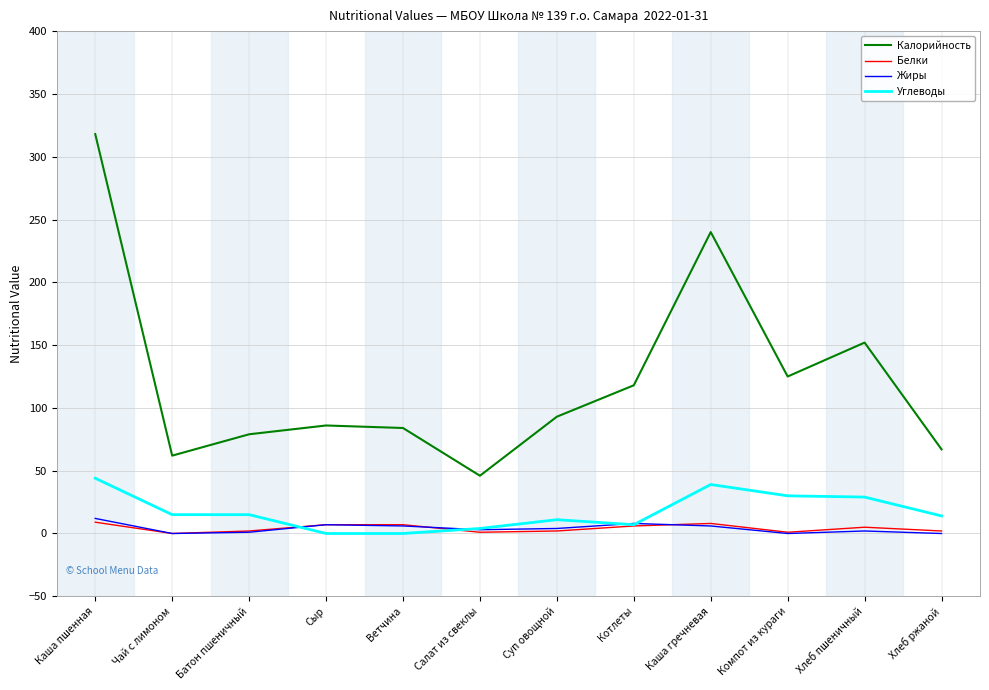

The Калорийность series shows 86 at Сыр. True or false?

True